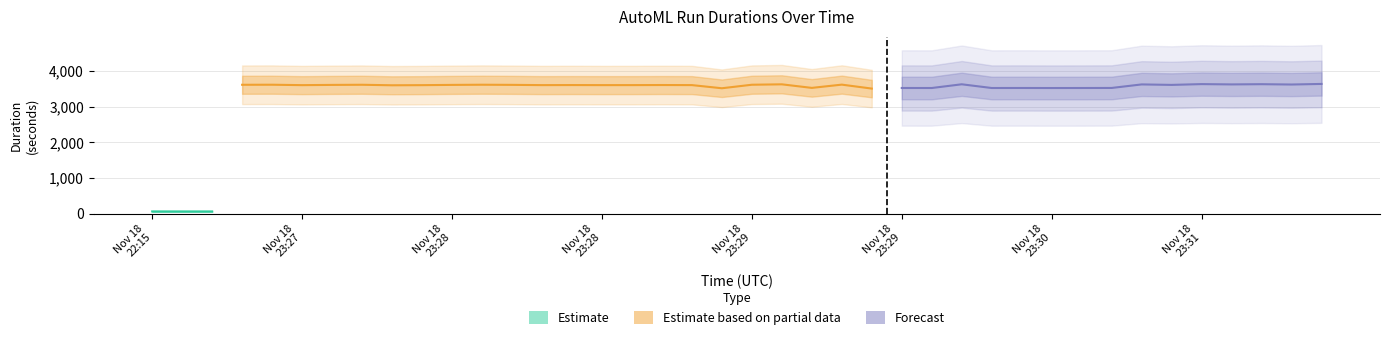

Rank the categories by predict_duration value from highest to lowest.

2021-11-18T23:30:02, 2021-11-18T23:28:50, 2021-11-18T23:28:54, 2021-11-18T23:28:55, 2021-11-18T23:31:09, 2021-11-18T23:31:34, 2021-11-18T23:31:11, 2021-11-18T23:31:42, 2021-11-18T23:31:32, 2021-11-18T23:29:28, 2021-11-18T23:28:45, 2021-11-18T23:29:21, 2021-11-18T23:29:27, 2021-11-18T23:29:03, 2021-11-18T23:31:23, 2021-11-18T23:31:35, 2021-11-18T23:29:39, 2021-11-18T23:27:46, 2021-11-18T23:29:26, 2021-11-18T23:29:41, 2021-11-18T23:29:33, 2021-11-18T23:30:07, 2021-11-18T23:30:10, 2021-11-18T23:30:16, 2021-11-18T23:27:44, 2021-11-18T23:27:51, 2021-11-18T23:27:49, 2021-11-18T23:27:53, 2021-11-18T23:27:57, 2021-11-18T23:28:06, 2021-11-18T23:28:15, 2021-11-18T23:28:04, 2021-11-18T23:28:20, 2021-11-18T23:29:44, 2021-11-18T23:29:56, 2021-11-18T23:30:10, 2021-11-18T23:30:13, 2021-11-18T22:15:14, 2021-11-18T22:15:09, 2021-11-18T22:15:53